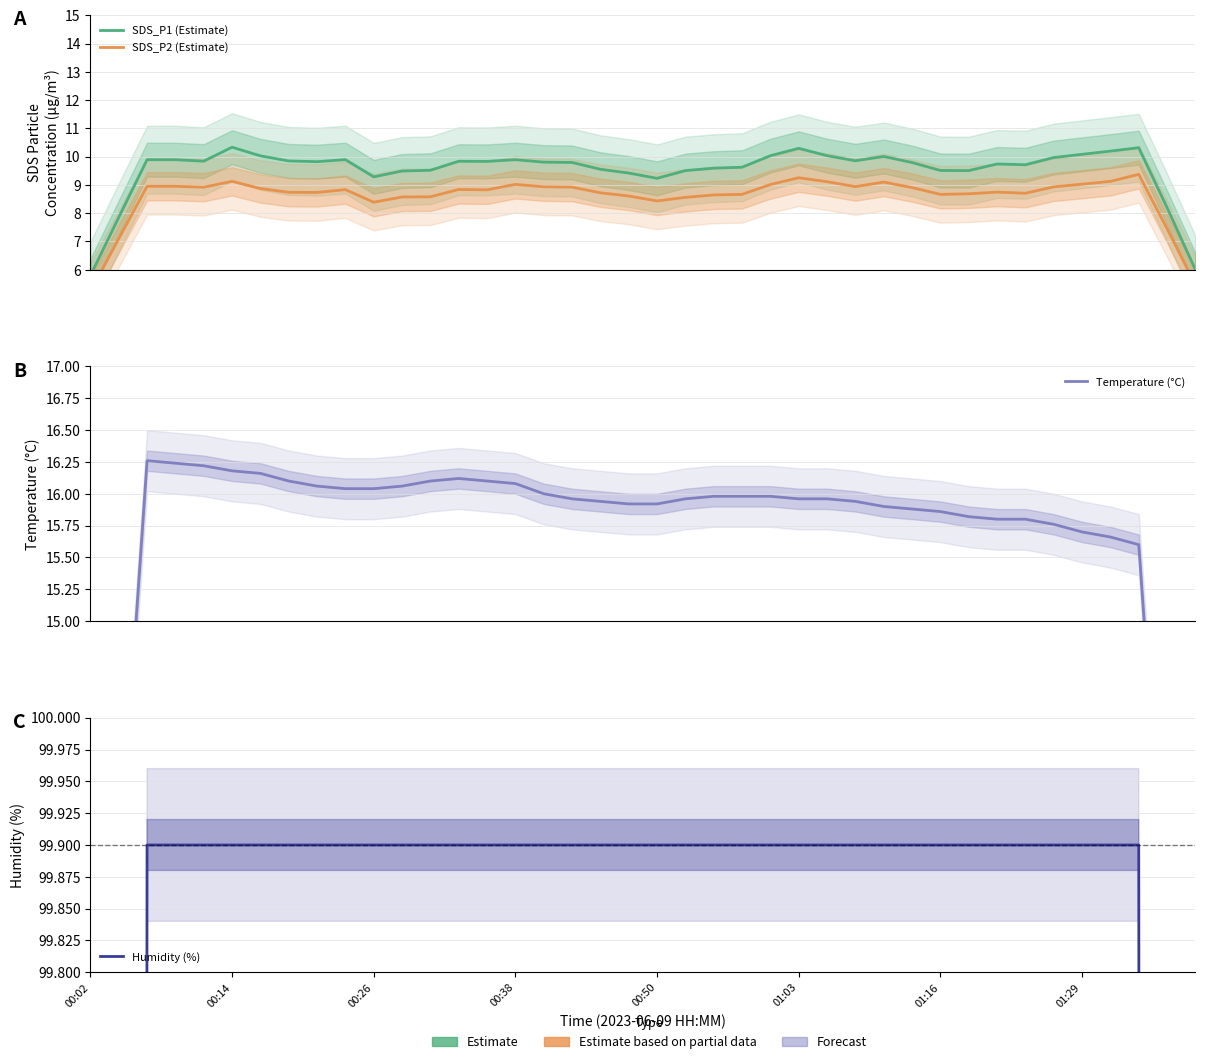

True or false: Temperature (°C) and SDS_P2 (Estimate) intersect in this chart.

False